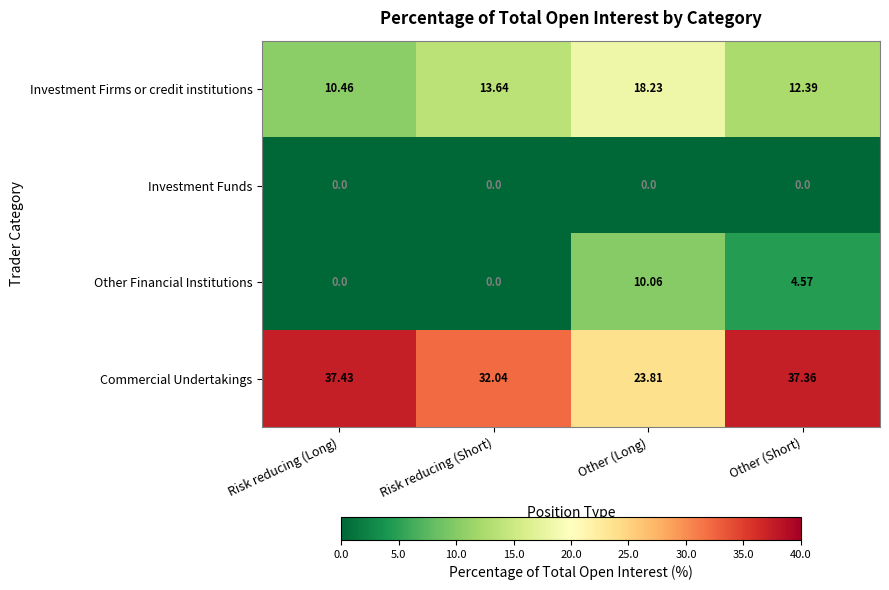

Which series has the largest total across all categories?

Commercial Undertakings